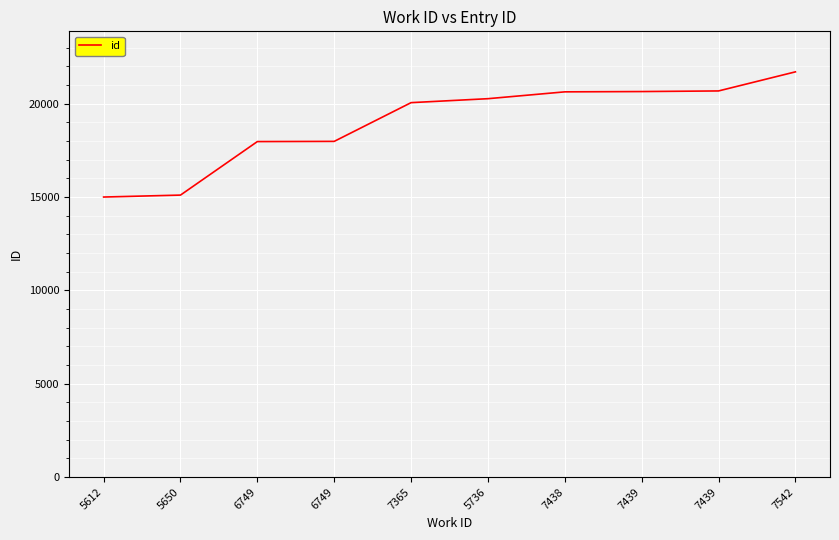

True or false: there are more than 0 points higher than both neighbors.

False